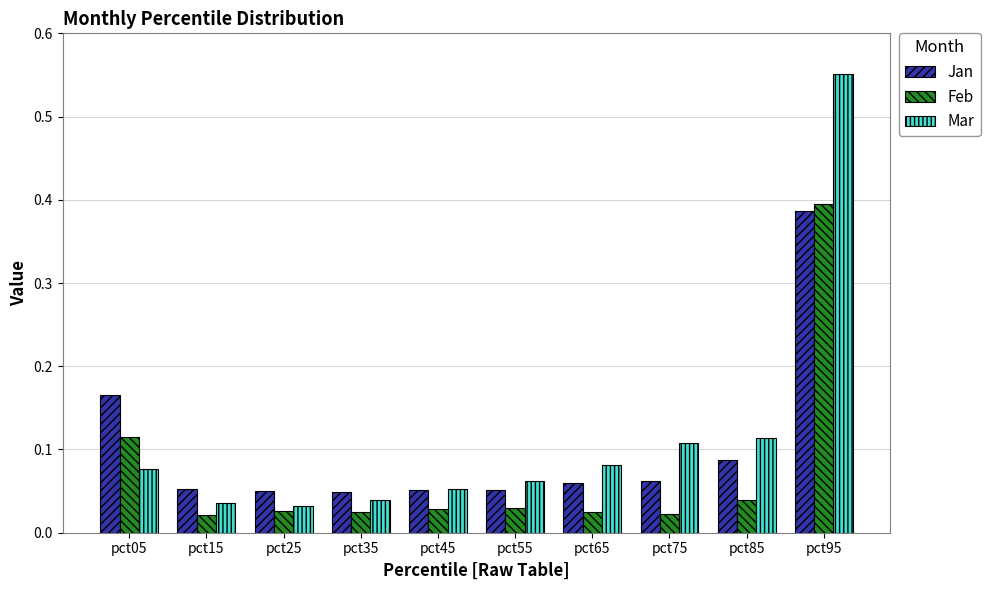

What is the difference between the maximum and second lowest values in the Jan series?

0.3